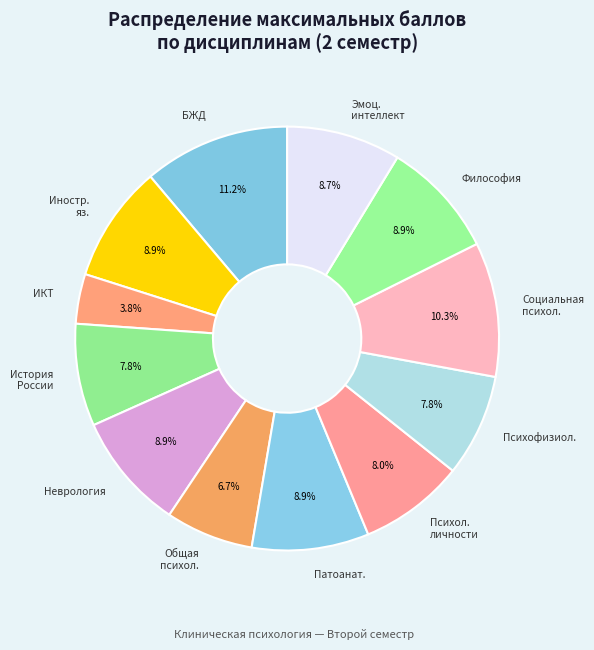

Does Психол. личности represent more than half of the total?

No